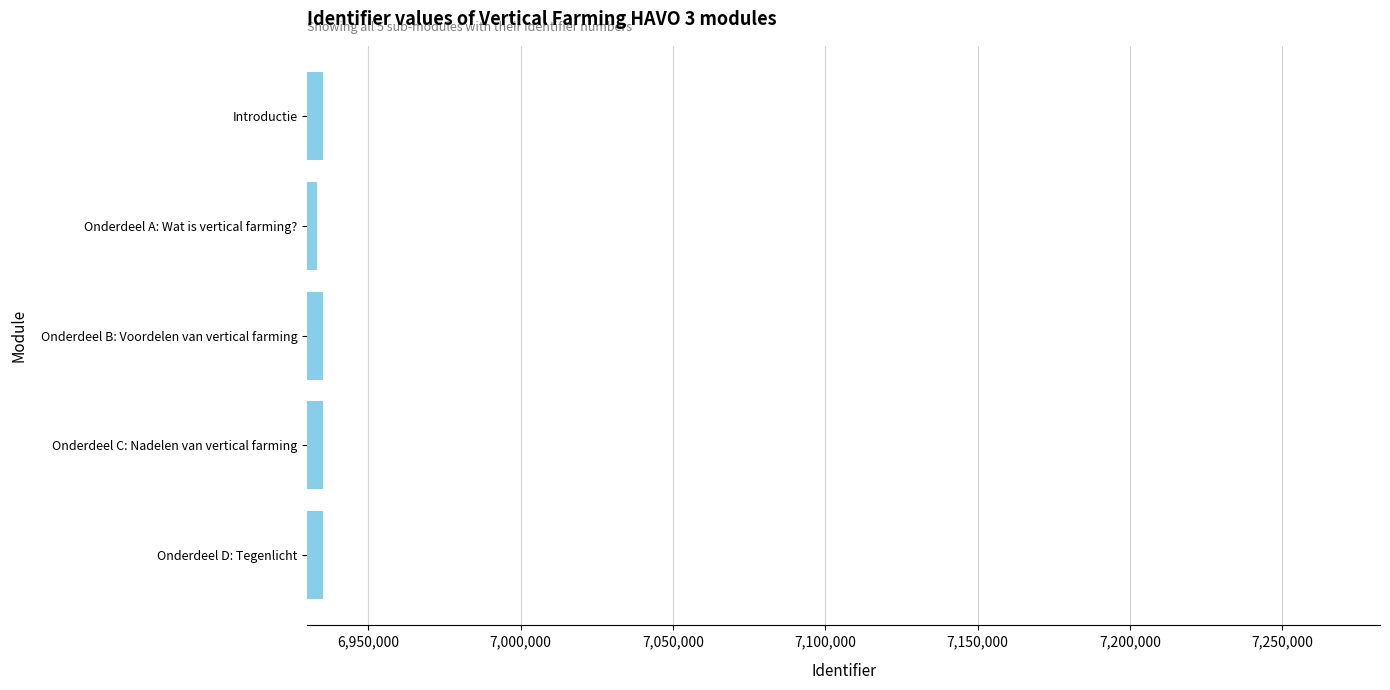

What is the sum of the values at Onderdeel B: Voordelen van vertical farming and Onderdeel C: Nadelen van vertical farming?

13870512